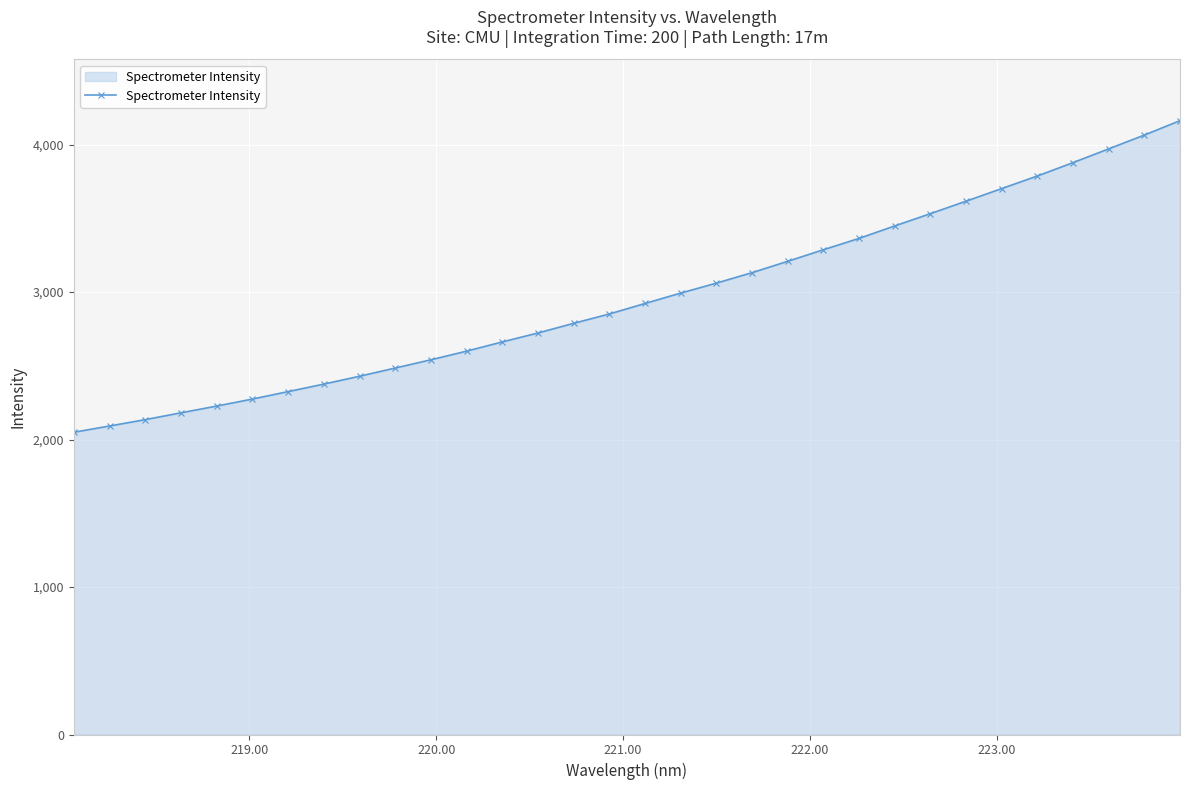

What is the sum of all values?

94857.0